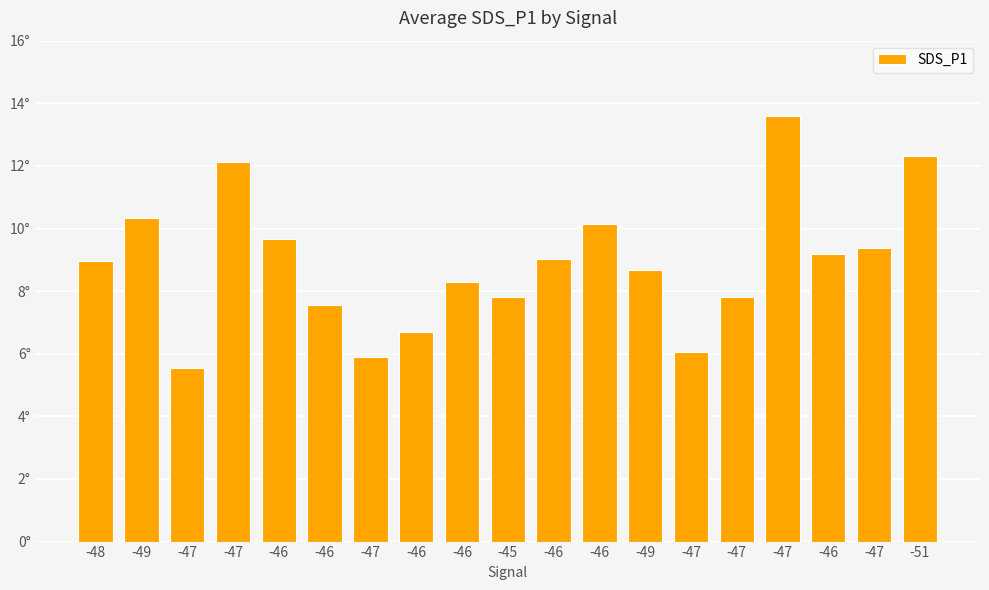

Does the chart contain stacked bars?

No